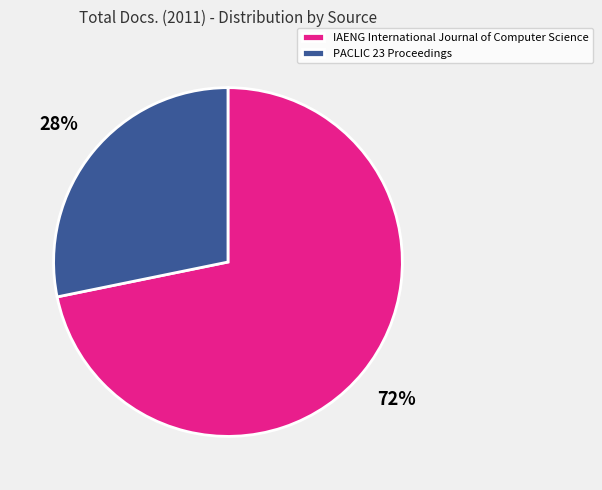

To the nearest percent, what portion does IAENG International Journal of Computer Science represent?

72%